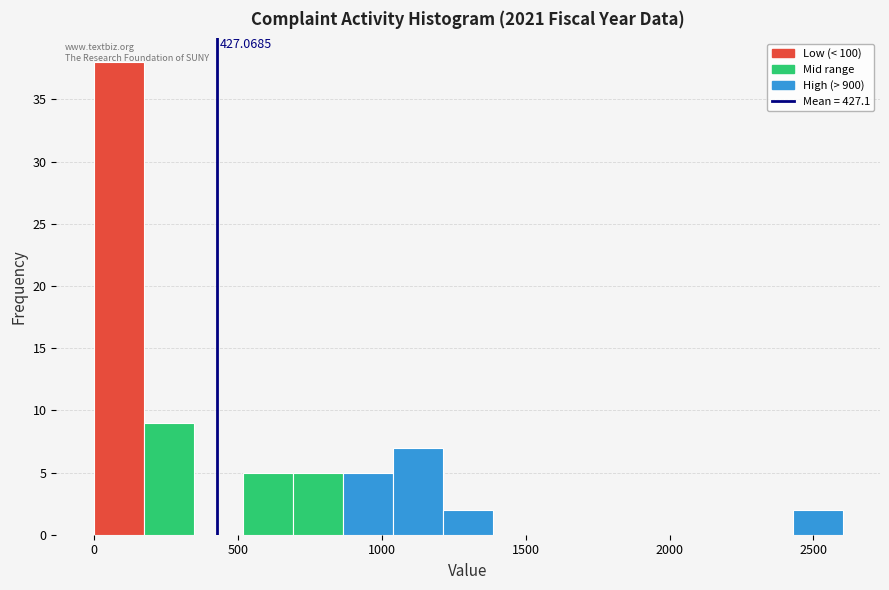

Around what value on the x-axis is the tallest bar? Give the approximate position of its centre, as read against the axis.

100